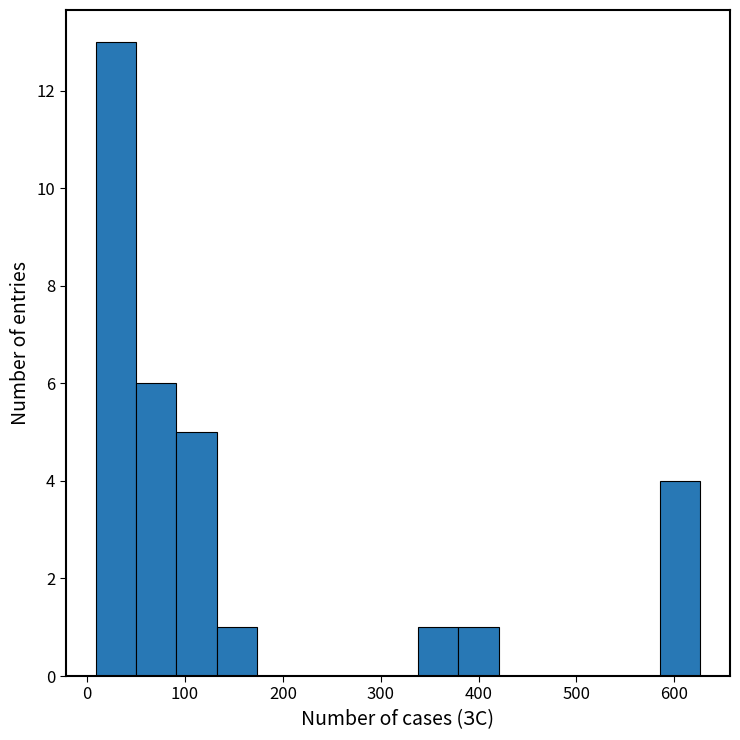

Reading left to right, transcribe this chart: for each bar, give the range it covers on the x-axis and its height. Neither the bar edges nor the heights are printed on the chart, so give them approximately, as read against the axes.

10 to 50: 13
50 to 90: 6
90 to 130: 5
130 to 170: 1
170 to 210: 0
210 to 260: 0
260 to 300: 0
300 to 340: 0
340 to 380: 1
380 to 420: 1
420 to 460: 0
460 to 500: 0
500 to 540: 0
540 to 580: 0
580 to 630: 4